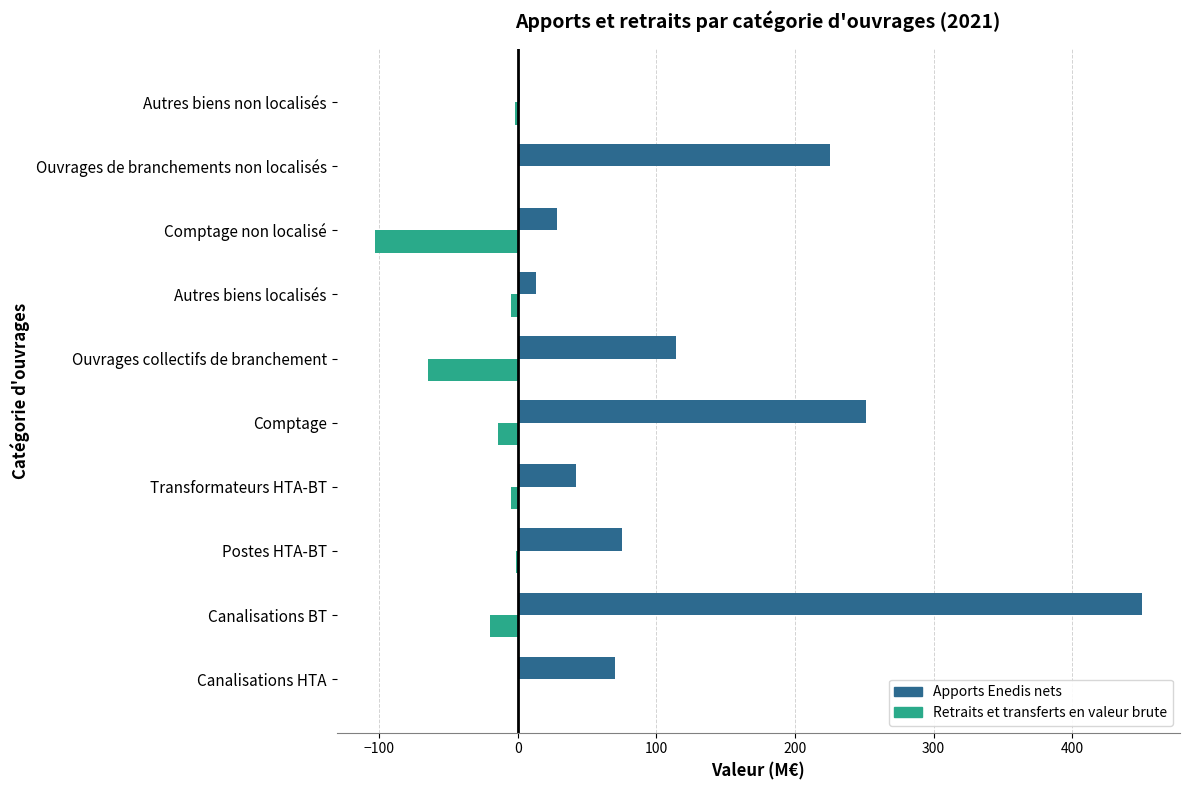

How many values in the Retraits et transferts en valeur brute series exceed -5?

4